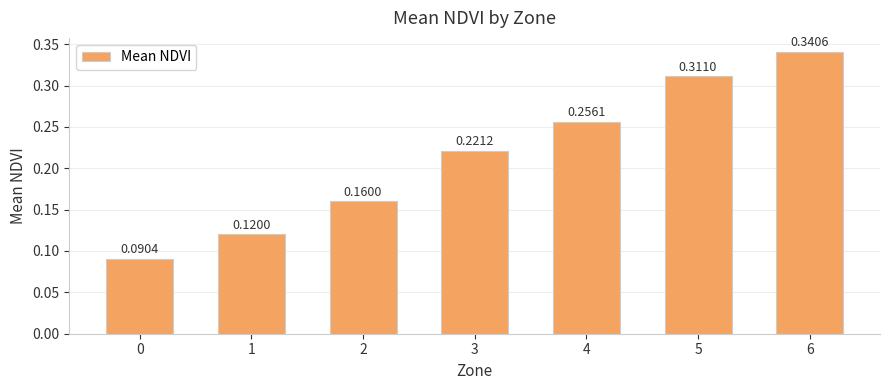

What is the change in value from 1 to 4?

+0.1